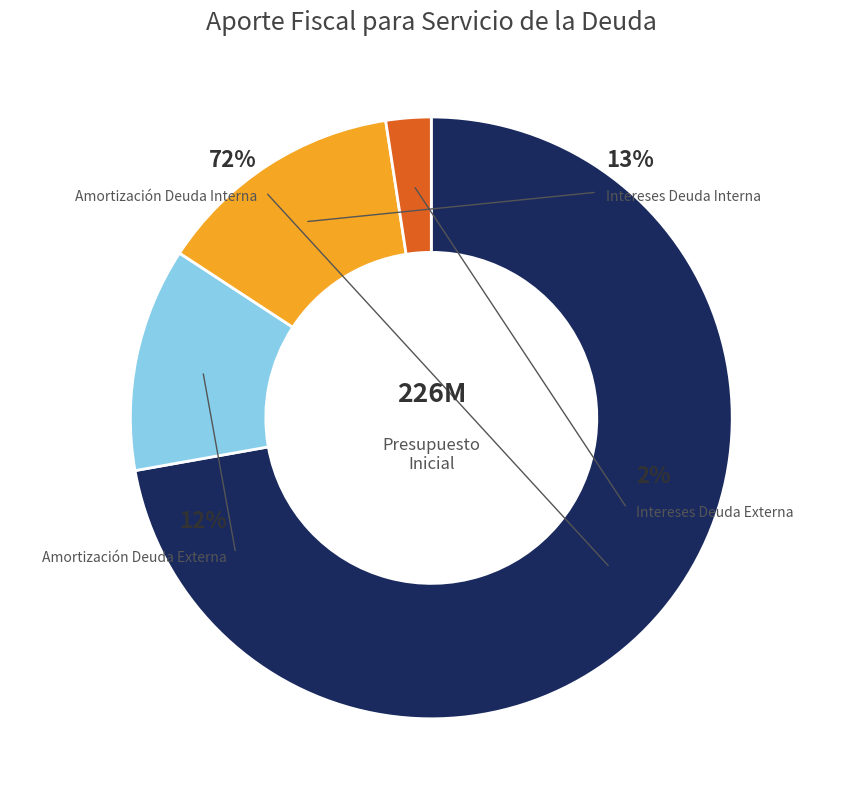

Count the number of slices in the pie.

4